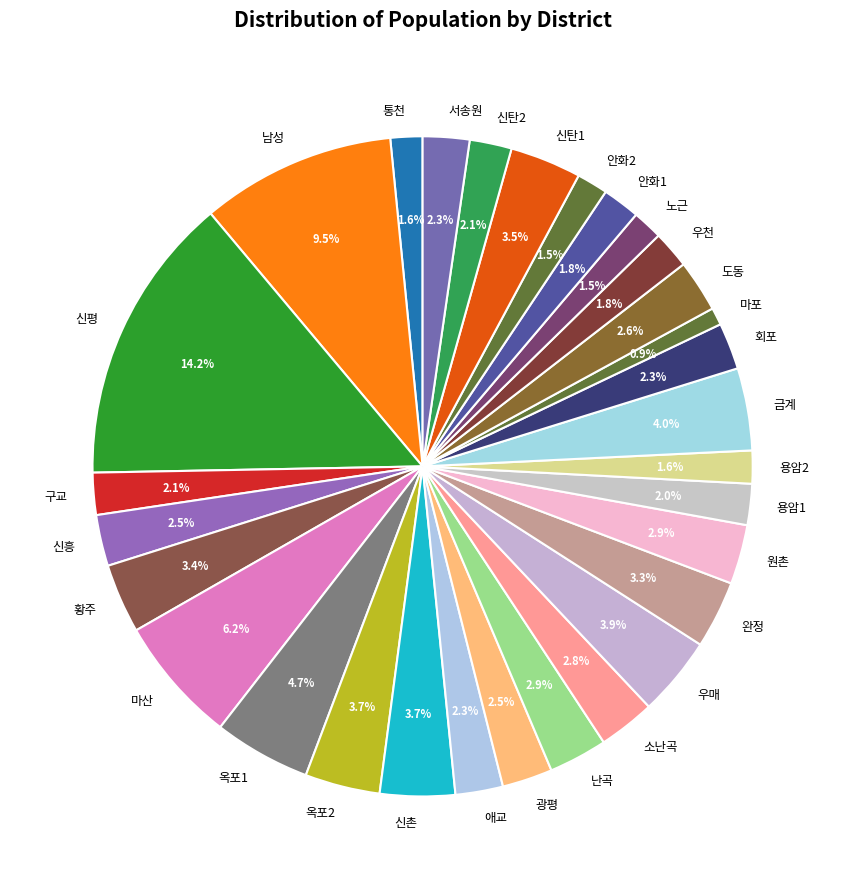

Between 용암2 and 신평, which is larger?

신평